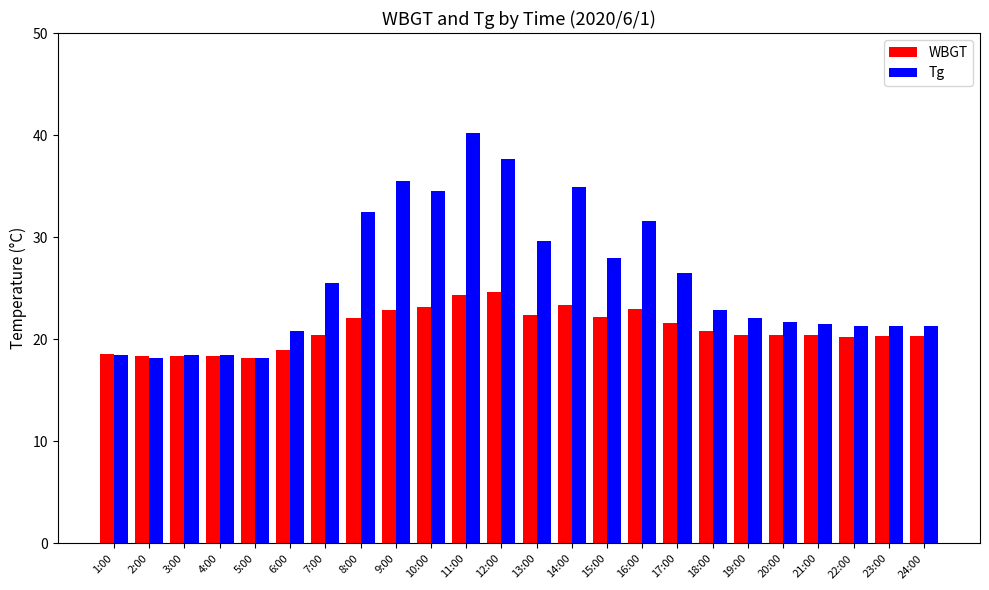

Rank the series by their average value, from highest to lowest.

Tg, WBGT